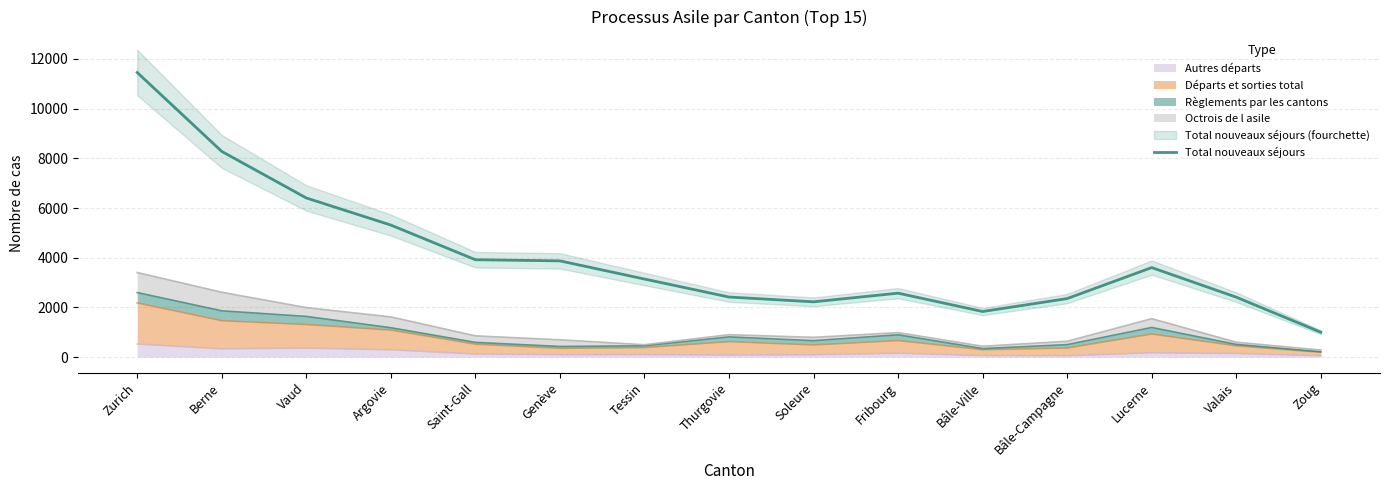

Rank the categories by value from highest to lowest.

Zurich, Berne, Vaud, Argovie, Saint-Gall, Genève, Lucerne, Tessin, Fribourg, Thurgovie, Valais, Bâle-Campagne, Soleure, Bâle-Ville, Zoug